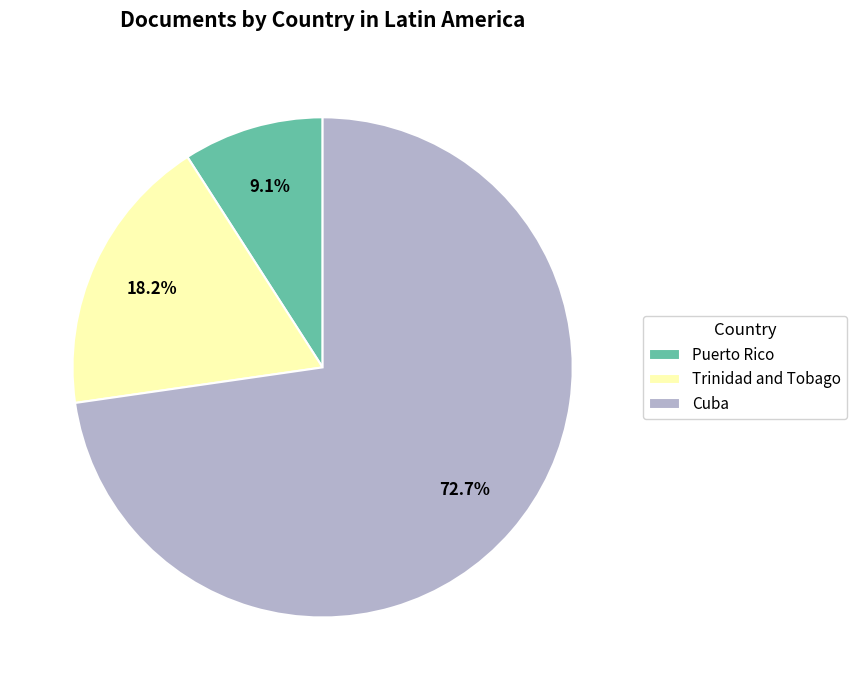

What is the majority slice?

Cuba